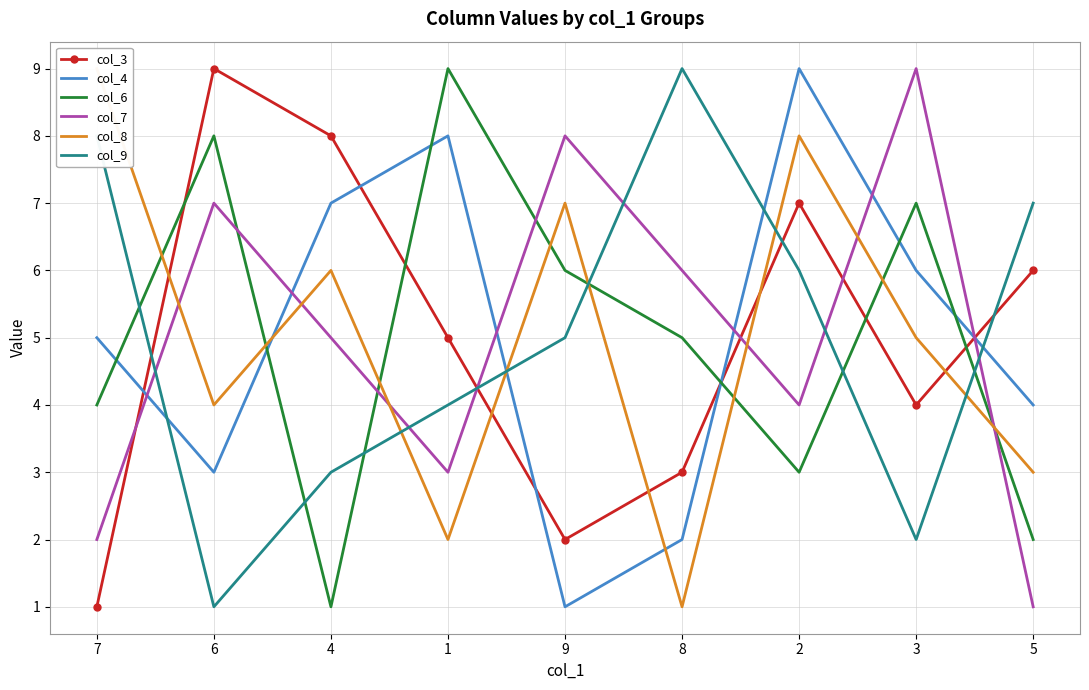

How many interior local valleys does the col_4 series have?

2